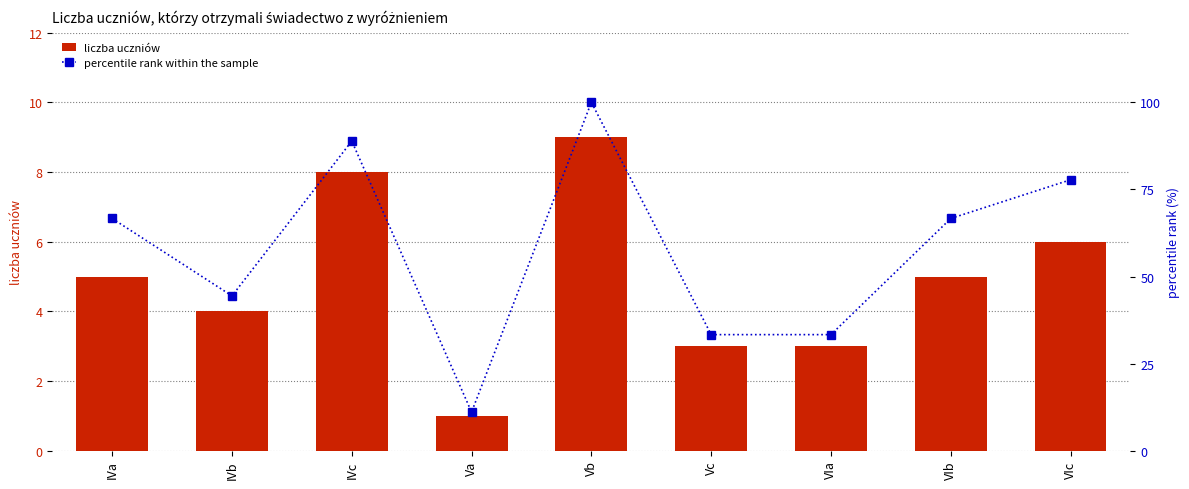

Where does the liczba uczniów series first go above 5?

IVc